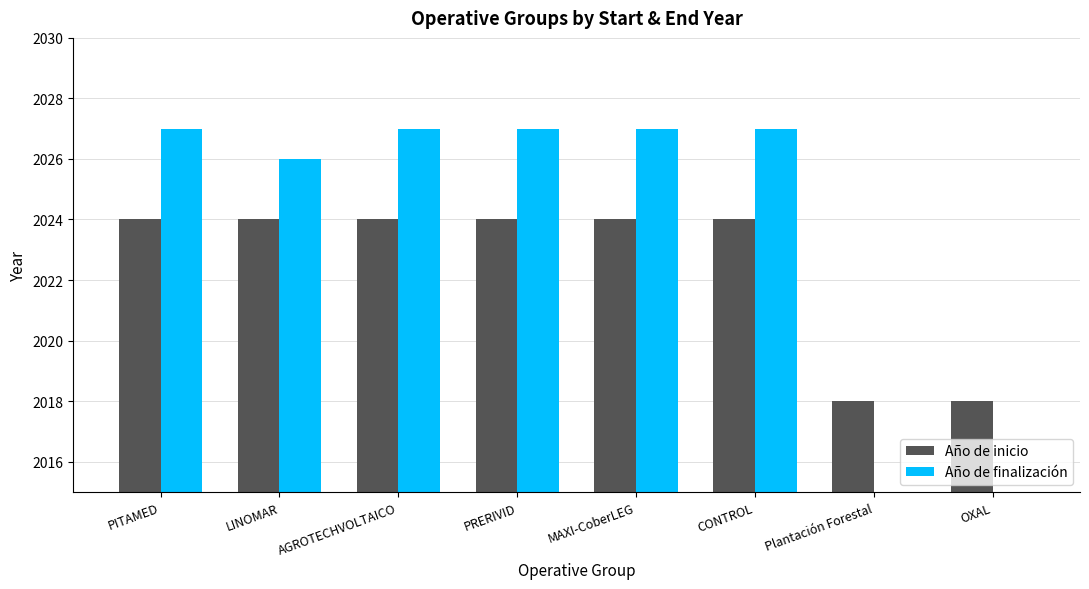

How many bars are there in each group?

2